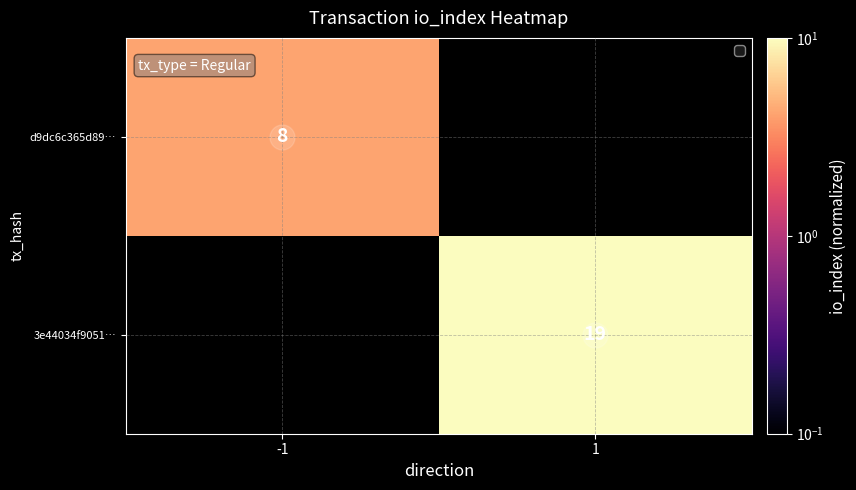

List the series in order of their overall mean, lowest first.

d9dc6c365d89…, 3e44034f9051…